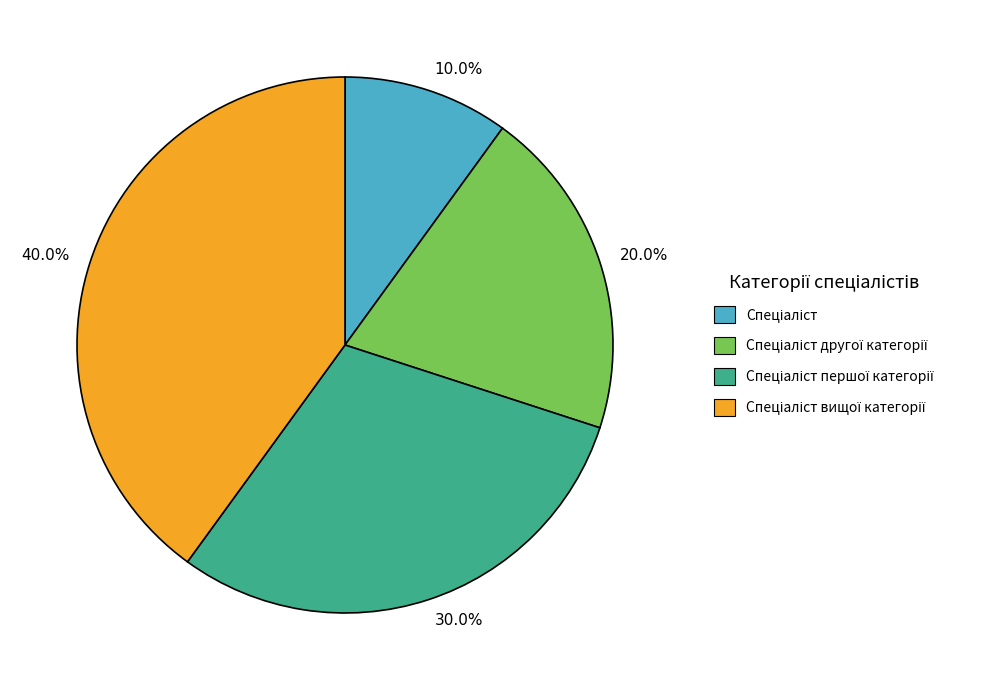

Does any single category account for the majority?

No